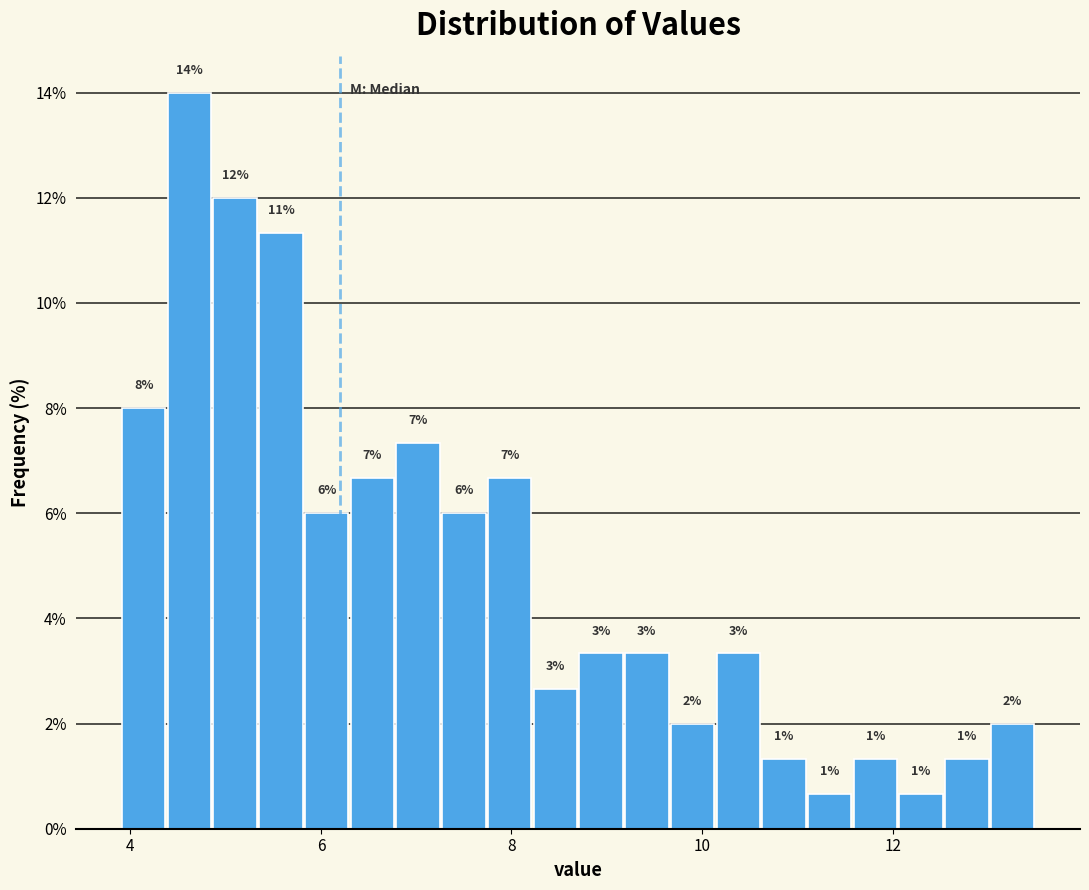

Read against the x-axis, roughly where is the centre of the tallest bar?

4.6